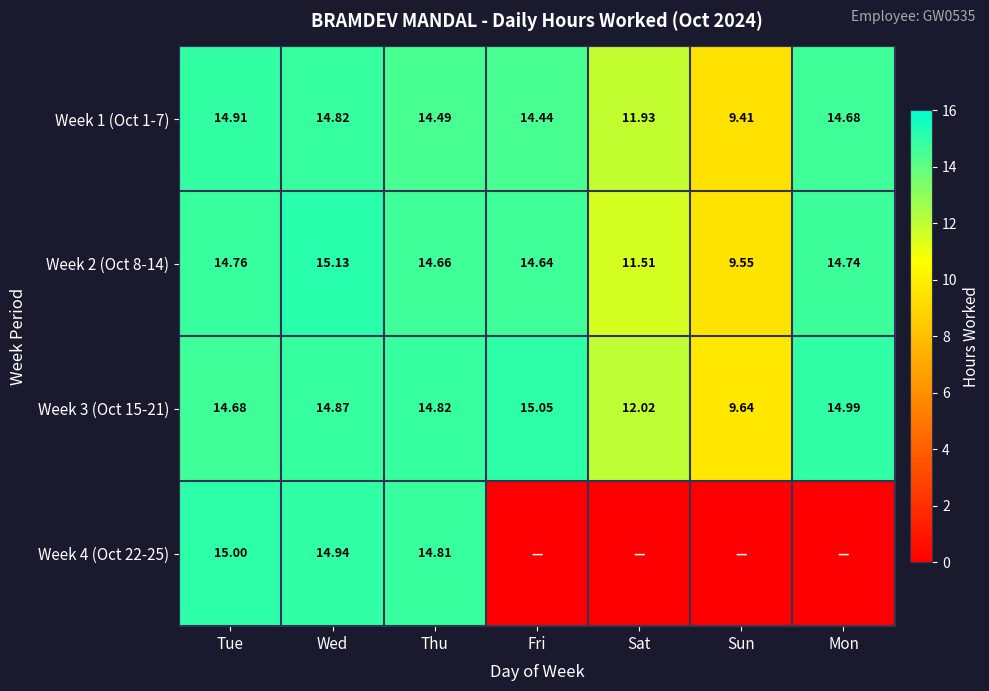

At which label does Week 1 (Oct 1-7) reach its peak?

Tue